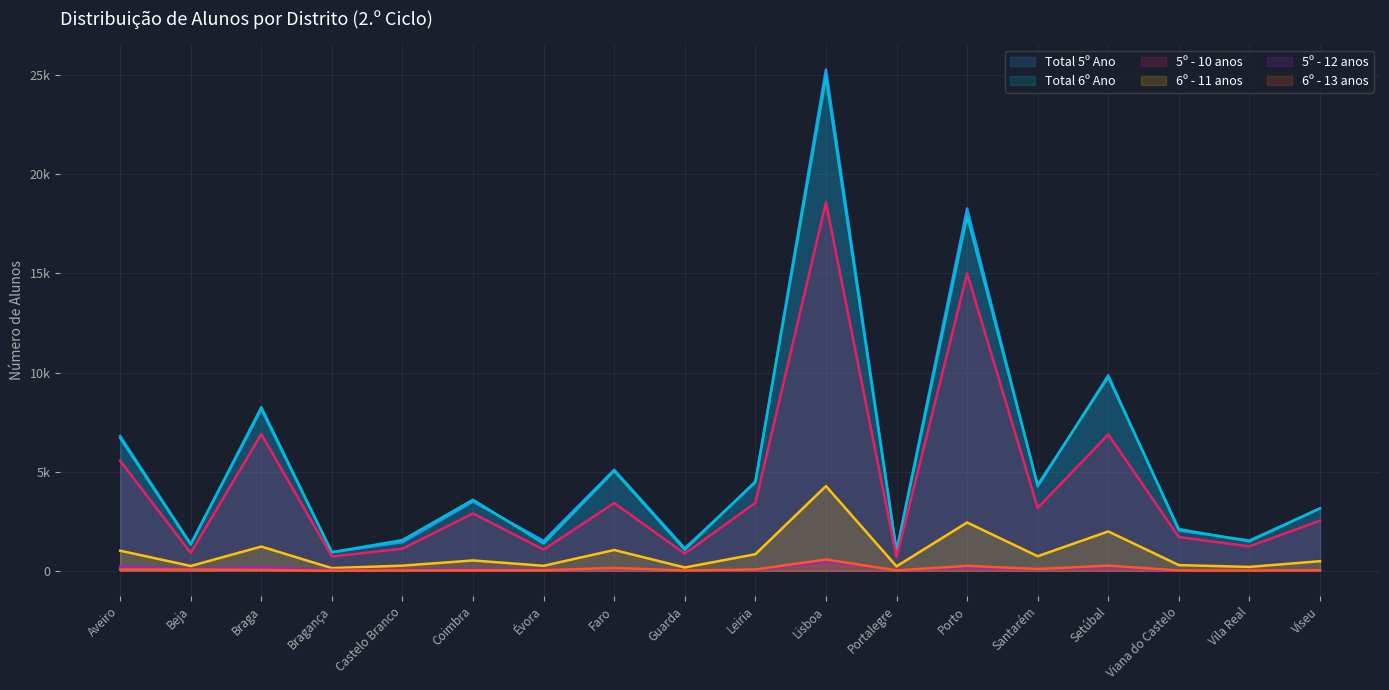

Where is 6º - 13 anos nearest to the value 289?

Setúbal